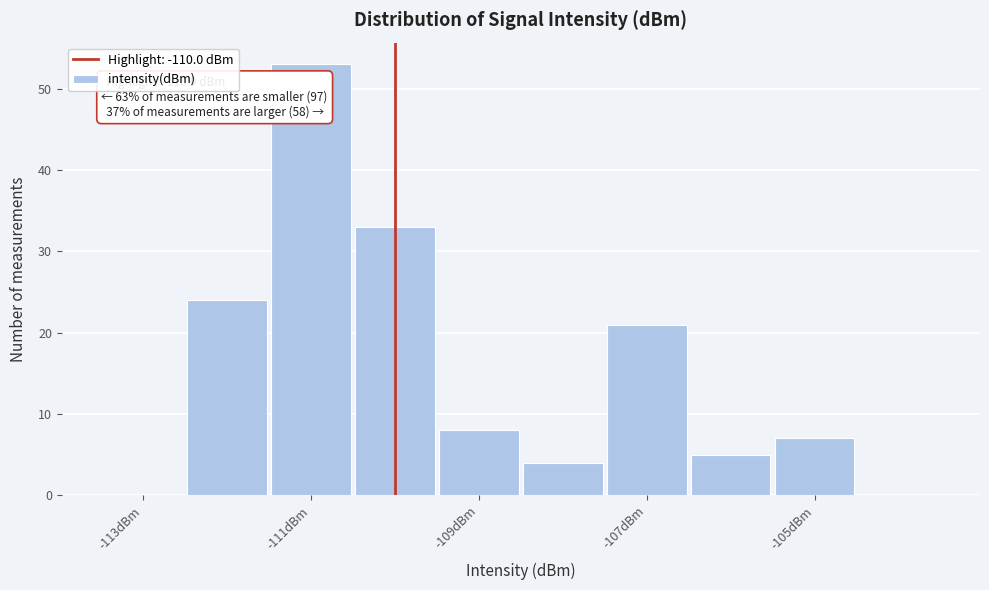

Which range on the x-axis has the tallest bar?

-111.5 to -110.5